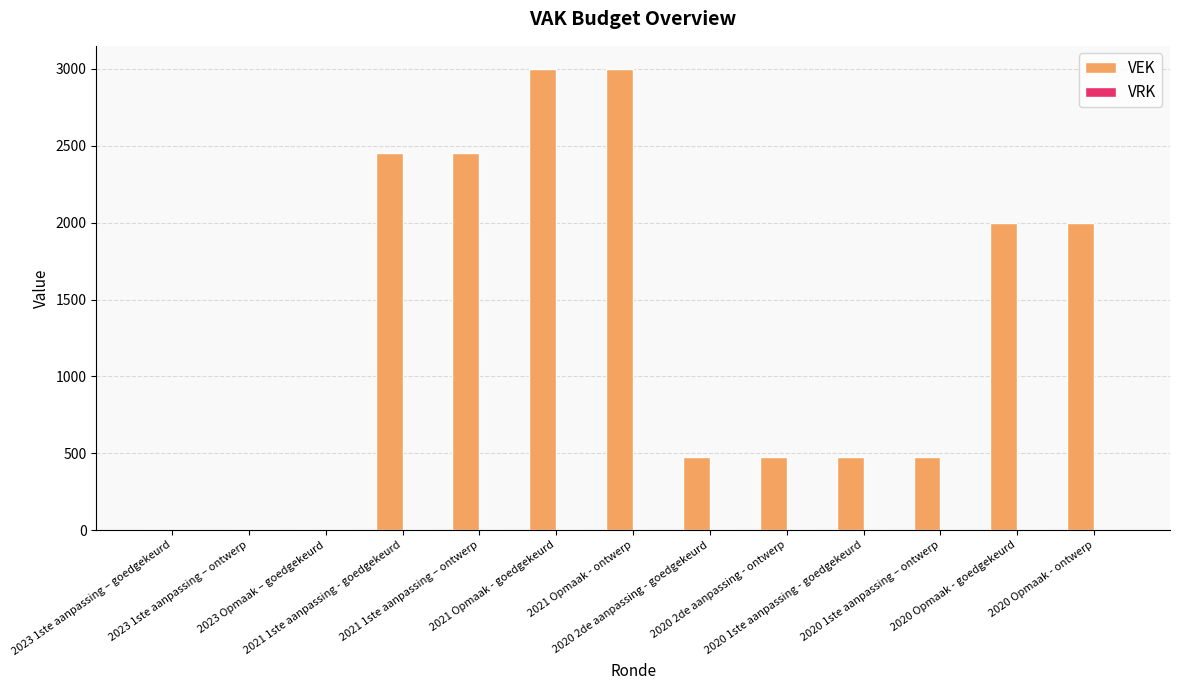

What is the greatest value displayed?

3000